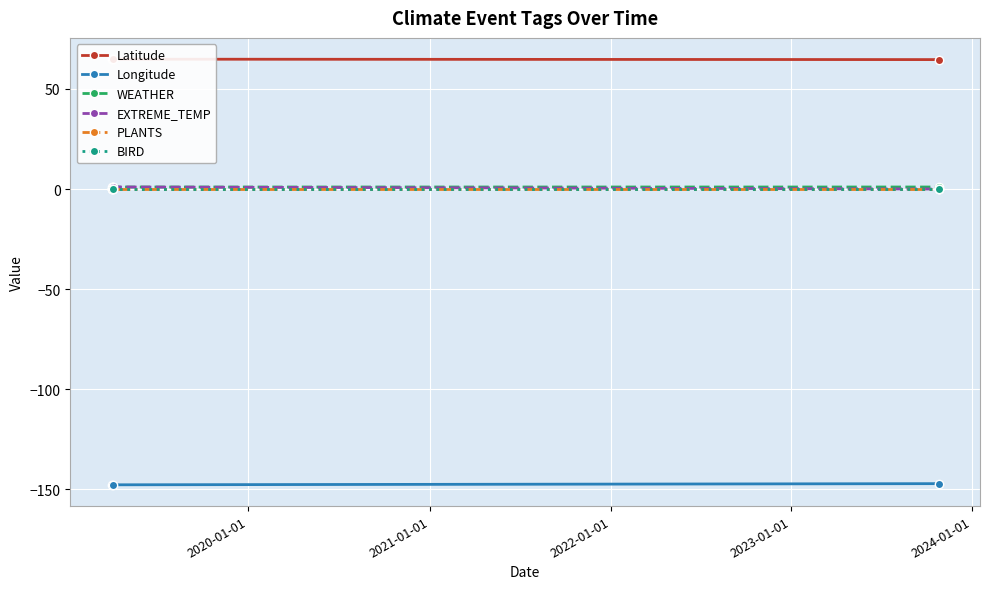

What is the value of the Longitude point at the 3rd from the left?

-147.1